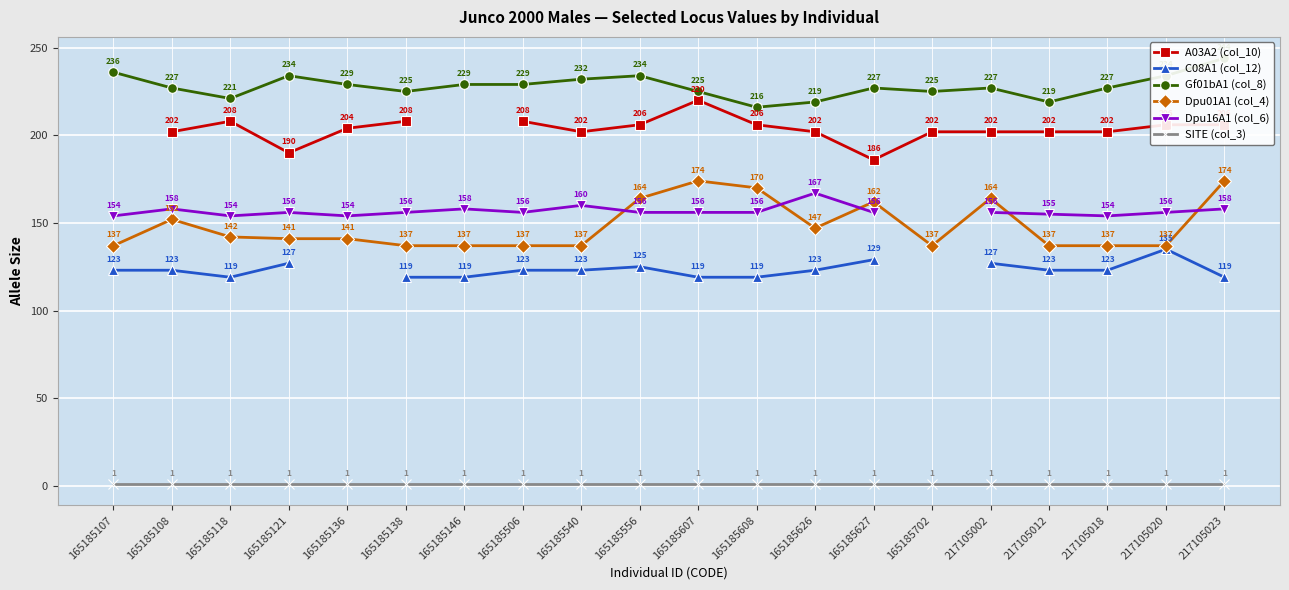

True or false: SITE (col_3) and A03A2 (col_10) intersect in this chart.

False